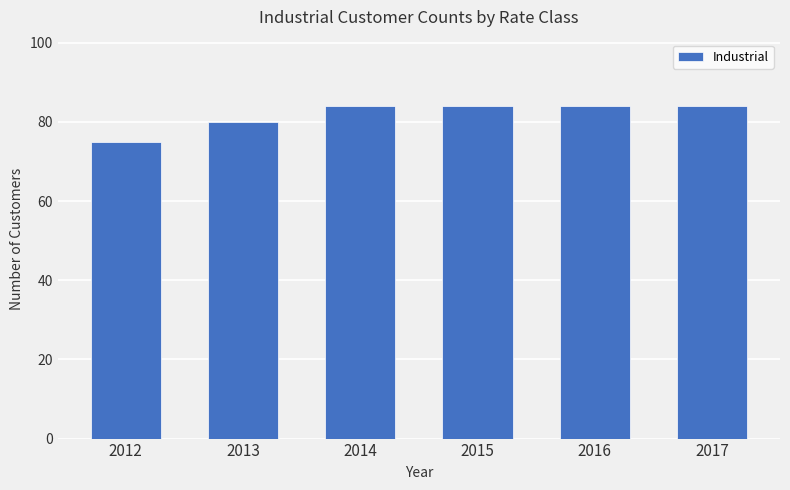

At which category does the chart reach its minimum across all series?

2012